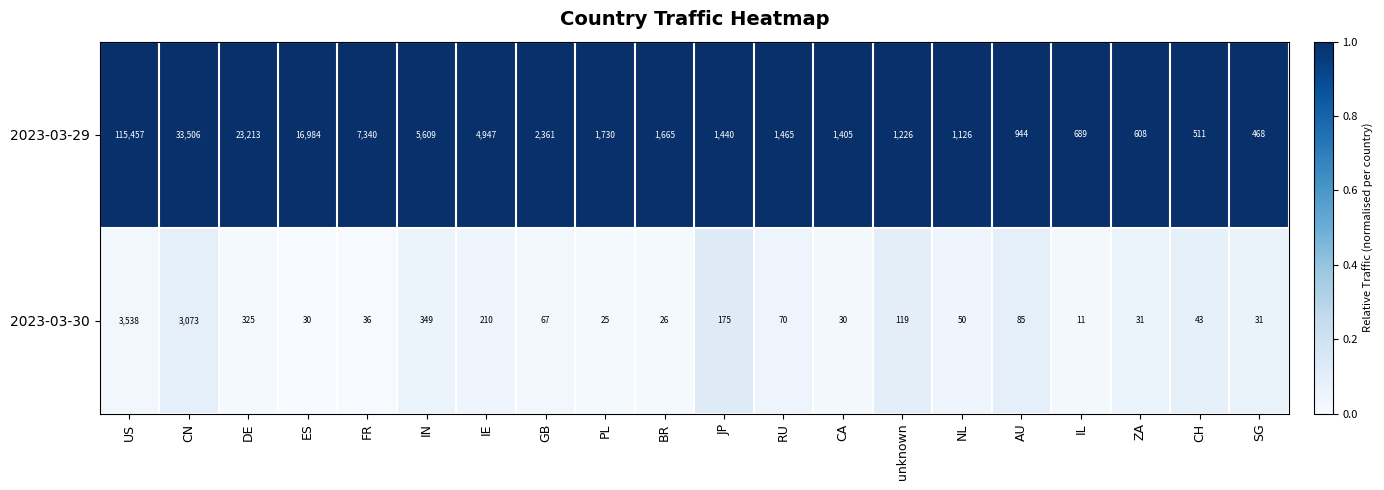

What is the total value across all series at US?

118995